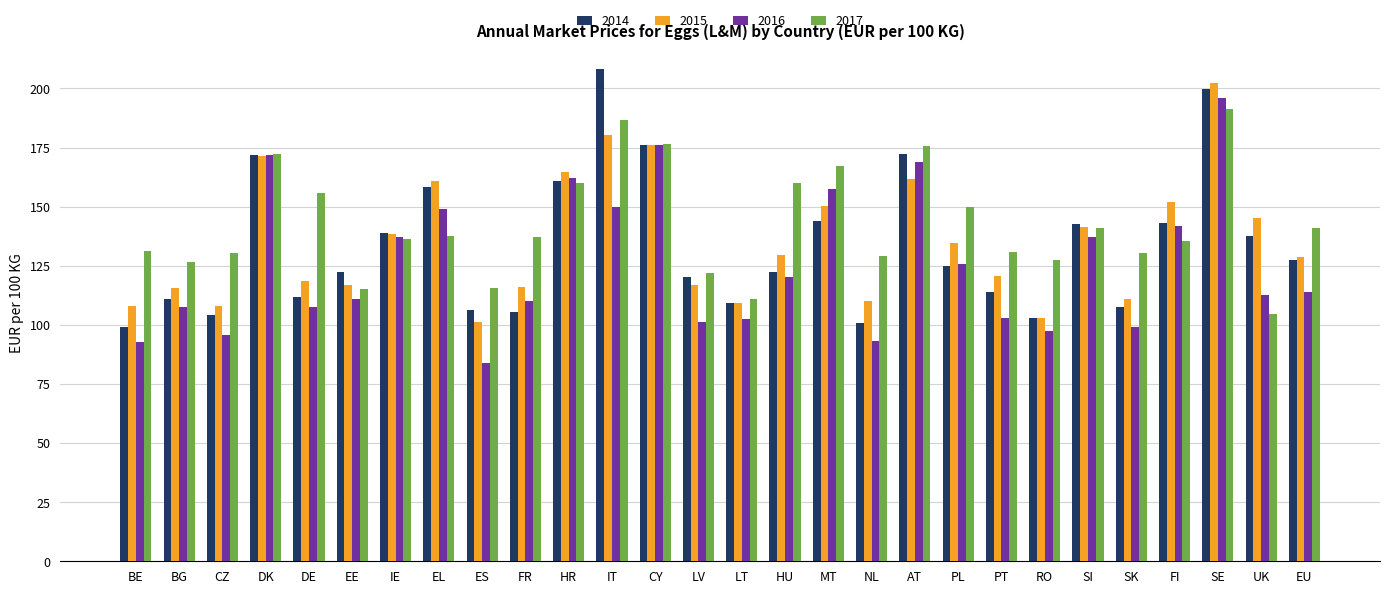

What position from the right is SK?

5